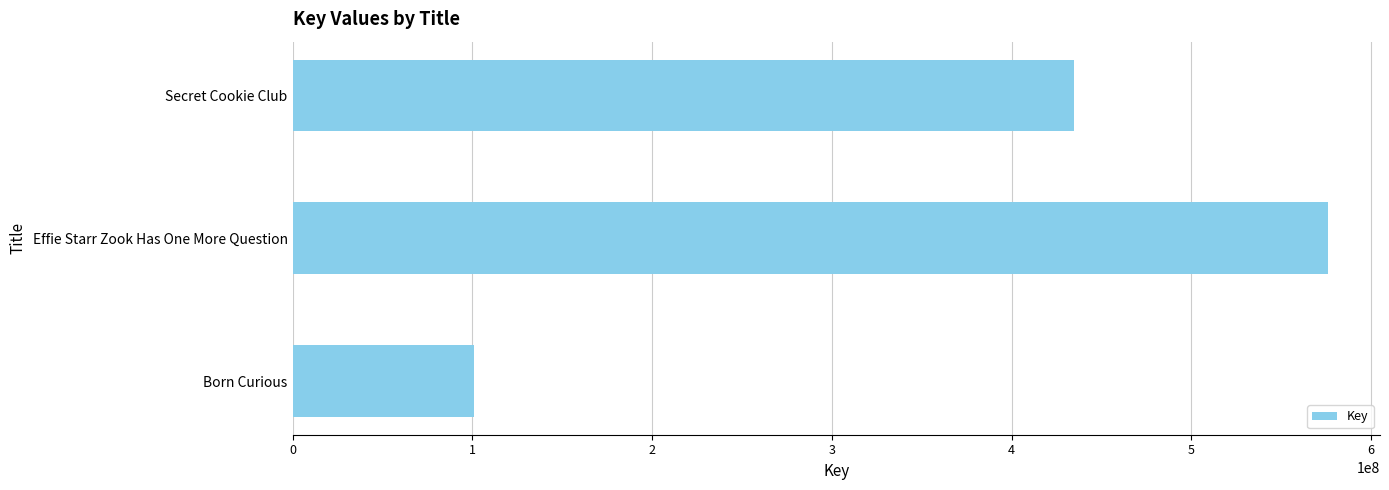

Is it true that the value at Born Curious is 21545097?

False